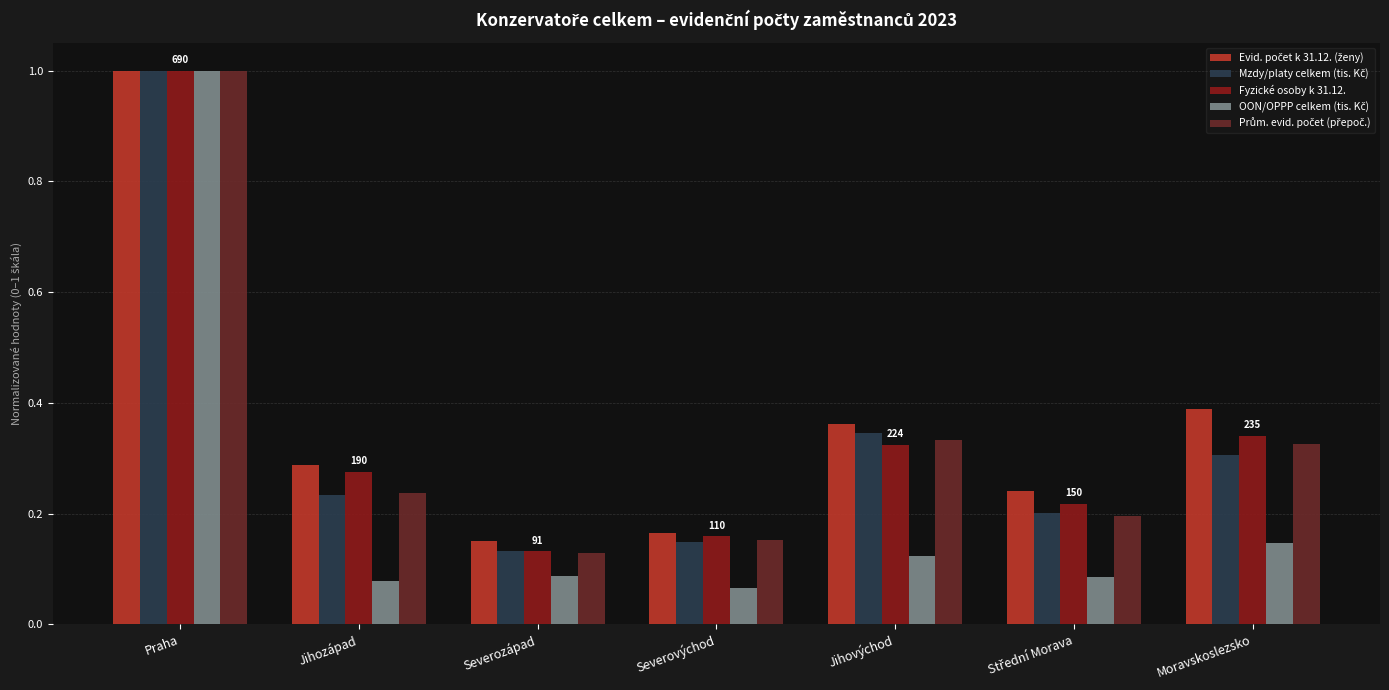

What is the sum of all Fyzické osoby k 31.12. values?

2.4